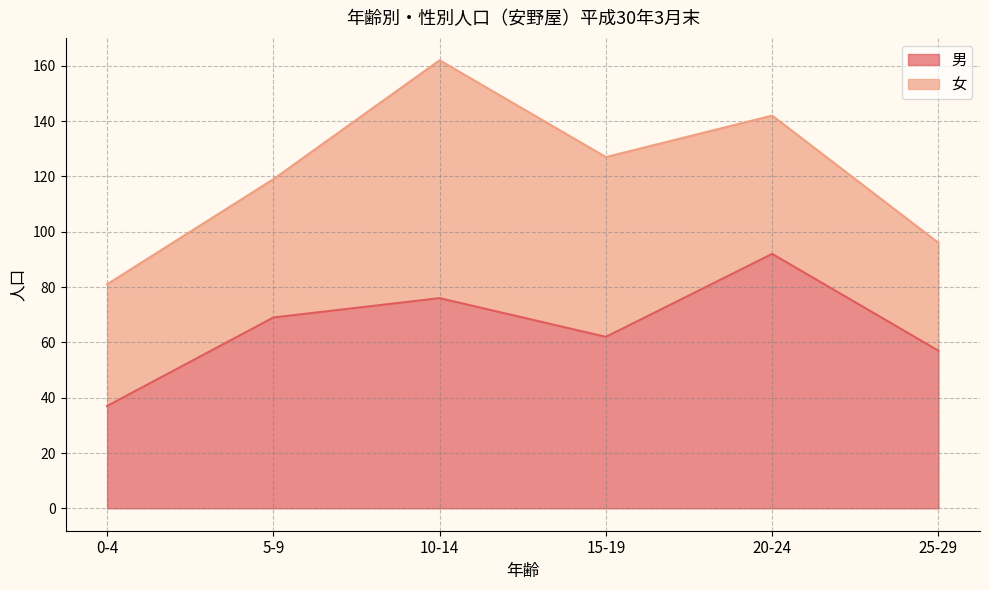

At which category does the chart reach its peak across all series?

20-24